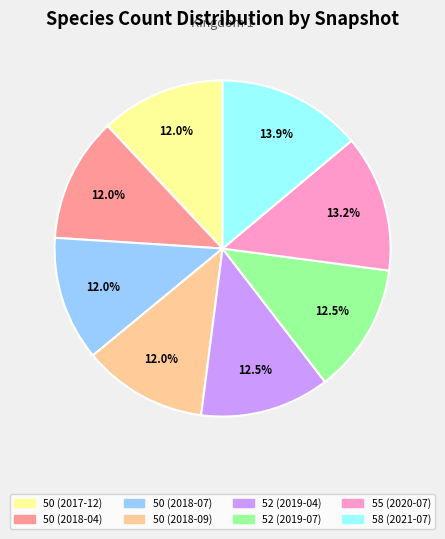

What portion of the pie excludes 50 (2017-12)?

88.0%